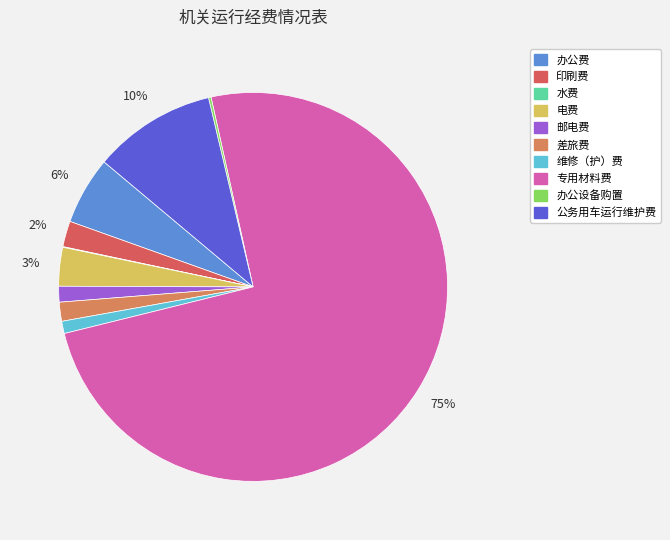

To the nearest percent, what percentage of the pie is 差旅费?

2%